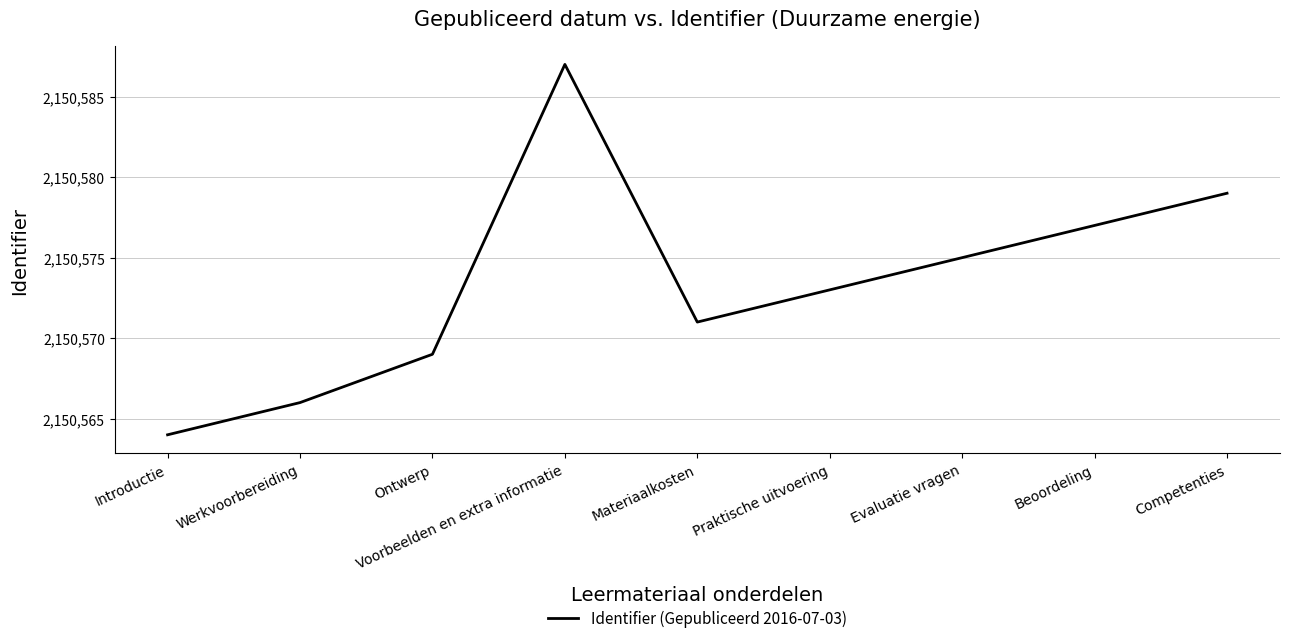

What is the minimum value shown in the chart?

2150564